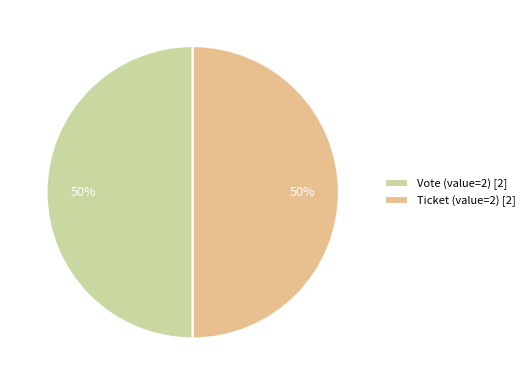

Approximately how many times larger is the value at Ticket (value=2) [2] compared to Vote (value=2) [2]?

1.0